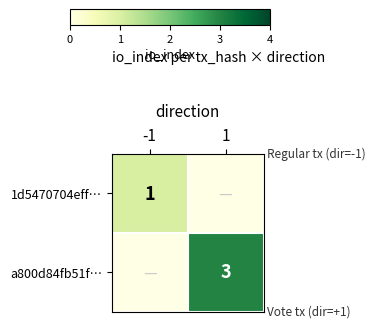

True or false: 1d5470704eff… has a value of 1 at -1.

True